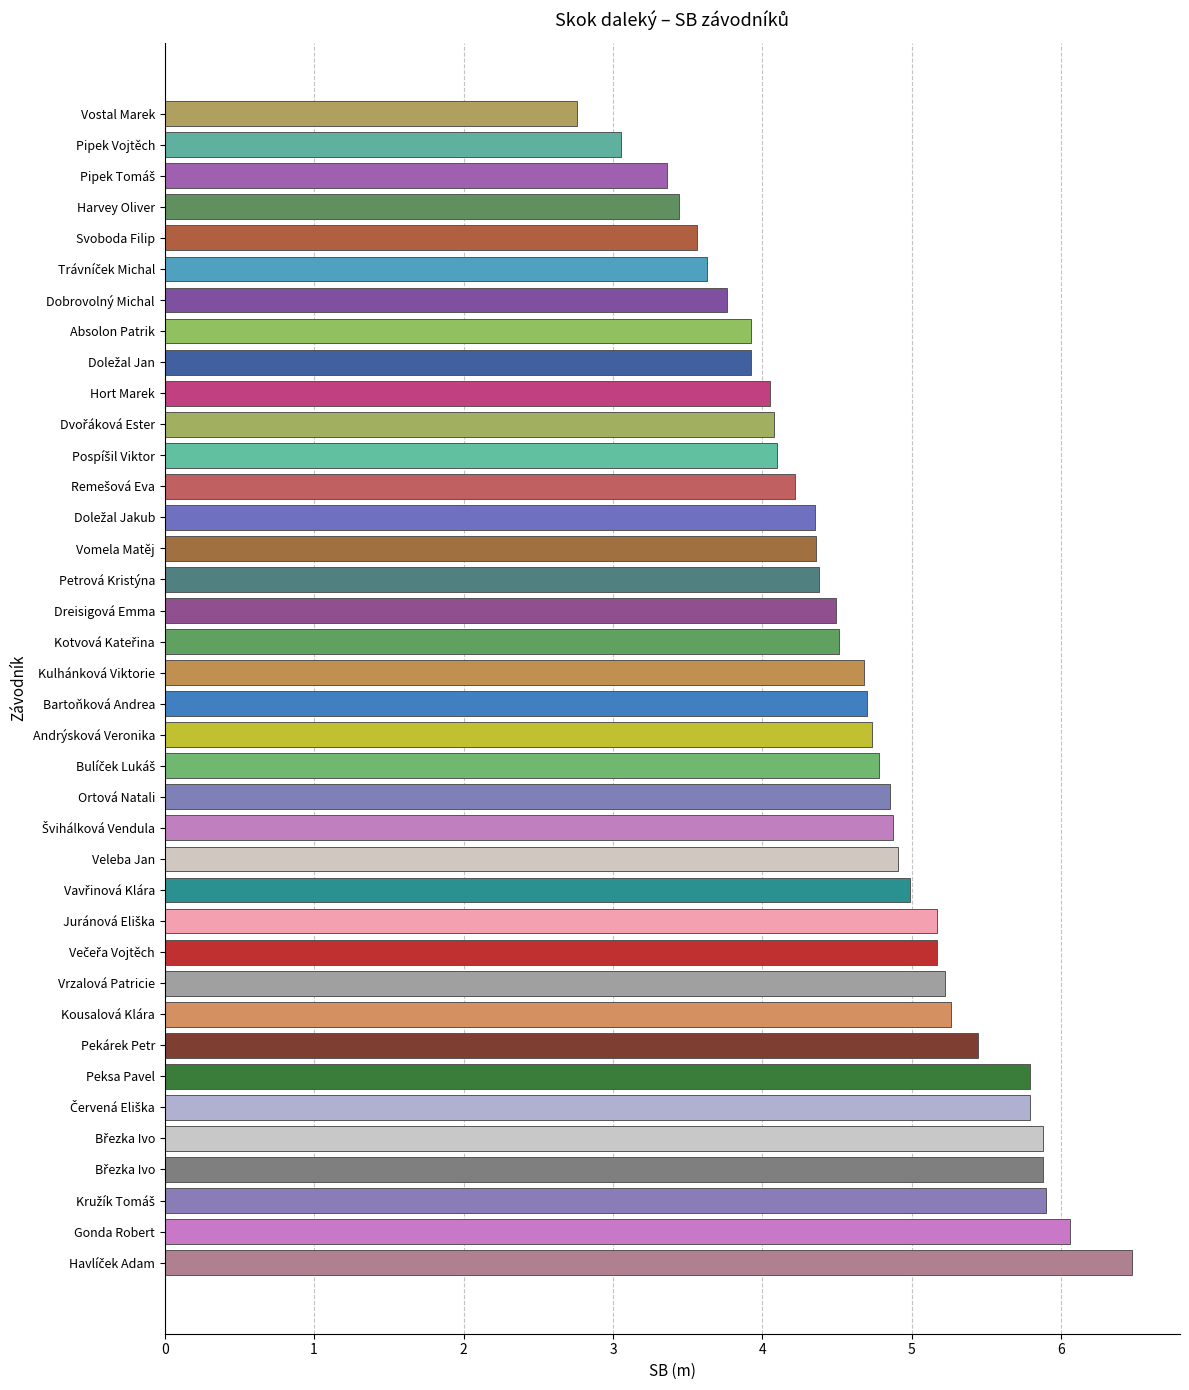

How many data points are less than 4?

9